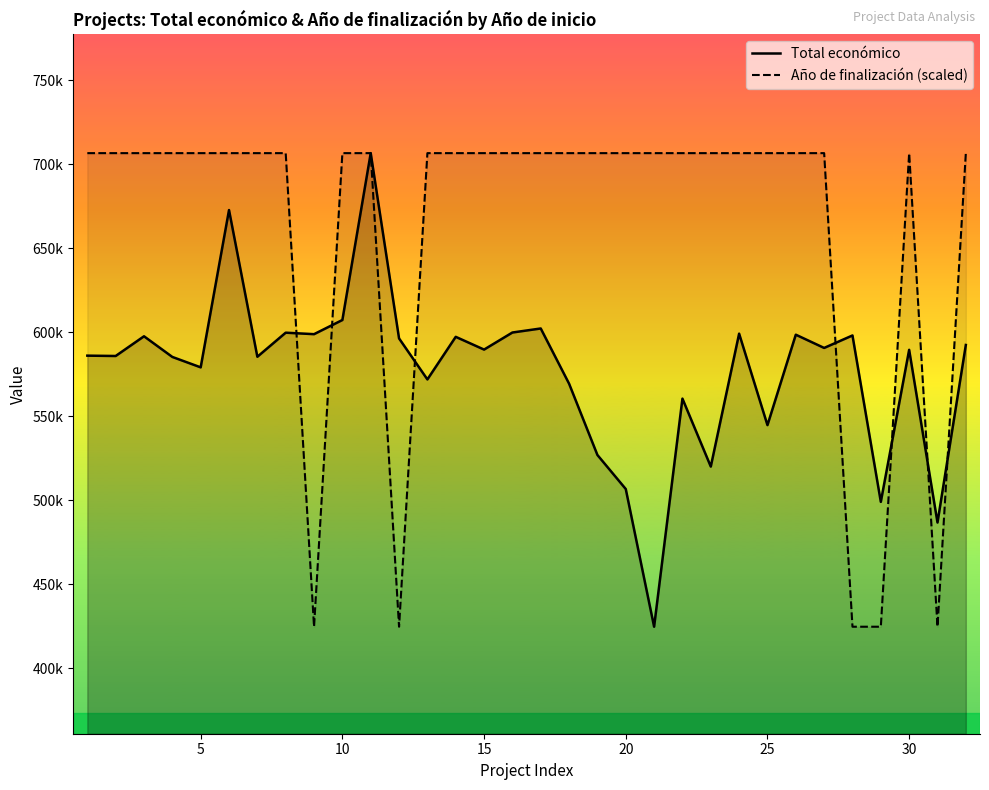

How many values in the Total económico series exceed 589731?

15